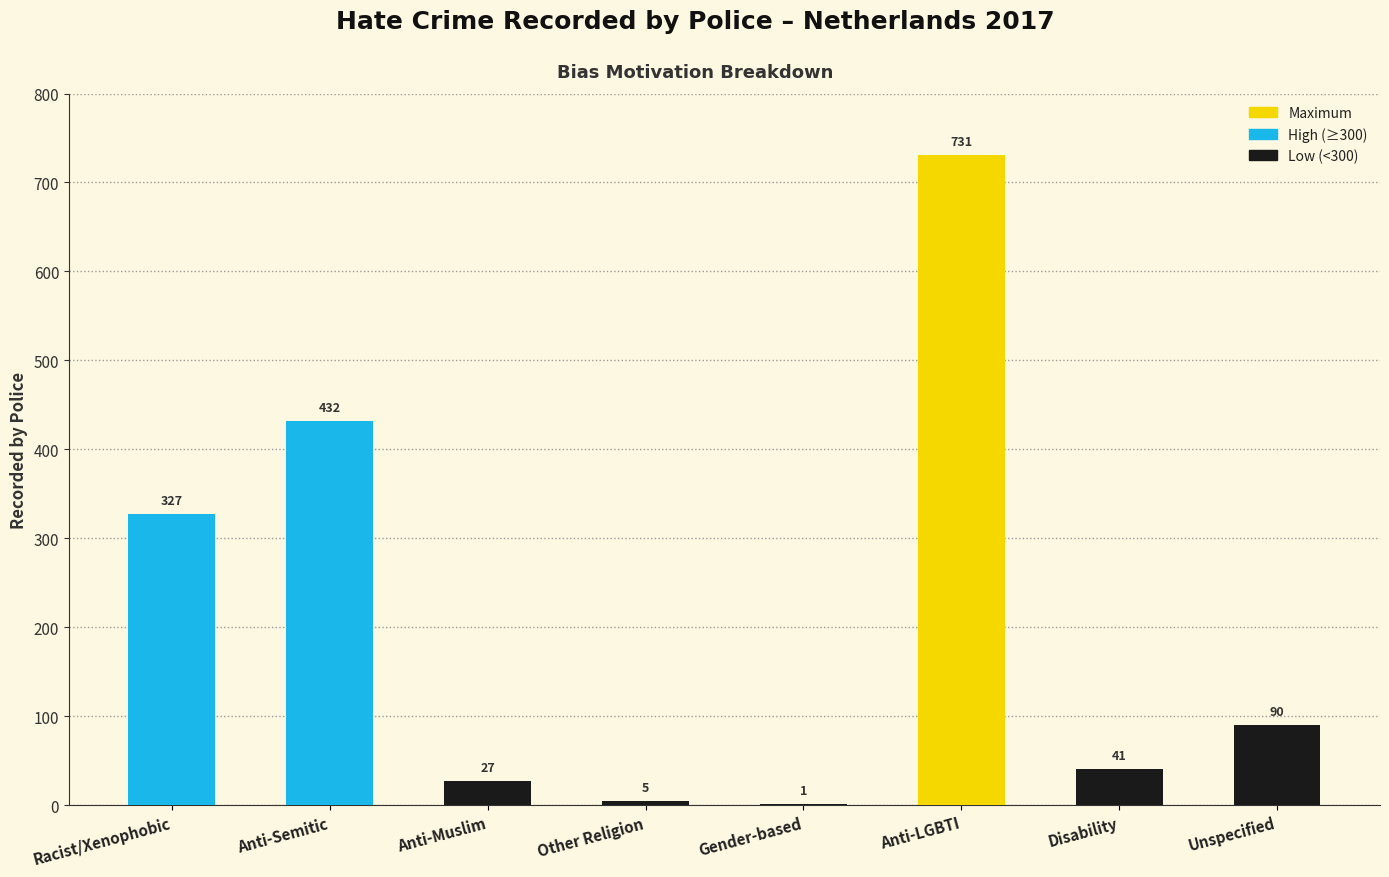

What is the change in value from Anti-Muslim to Anti-LGBTI?

+704